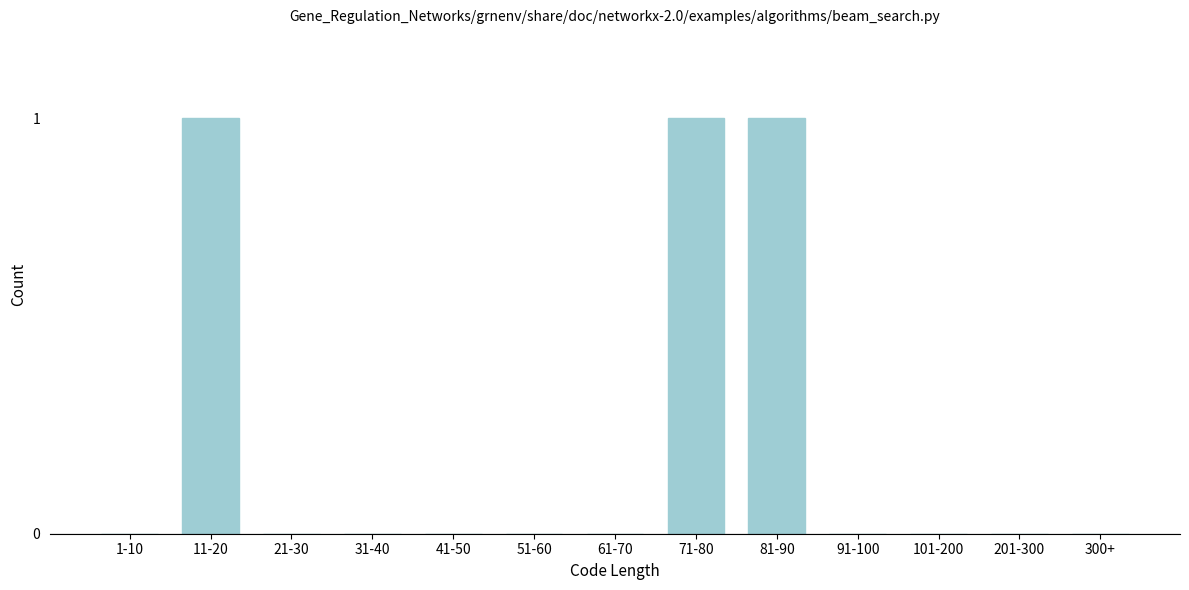

Reading left to right, what are all the values shown in this chart?

1-10=0	11-20=1	21-30=0	31-40=0	41-50=0	51-60=0	61-70=0	71-80=1	81-90=1	91-100=0	101-200=0	201-300=0	300+=0